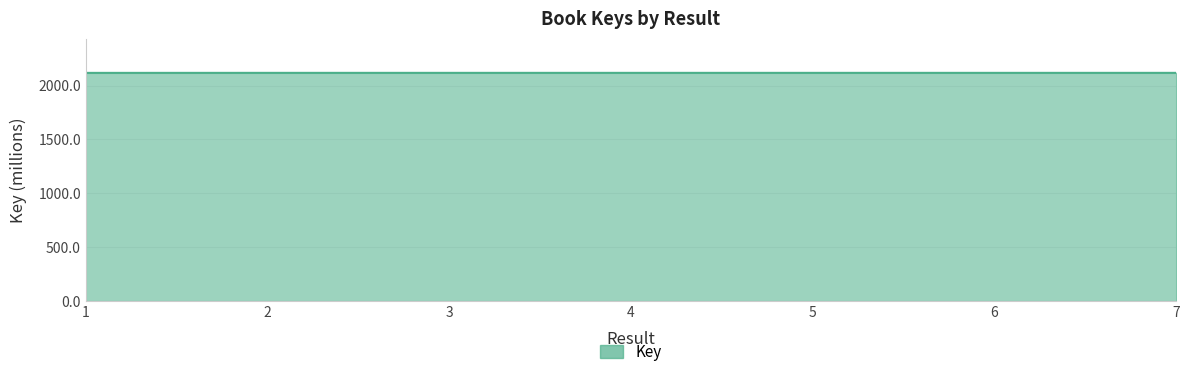

The value at 4 is 1466.6. True or false?

False